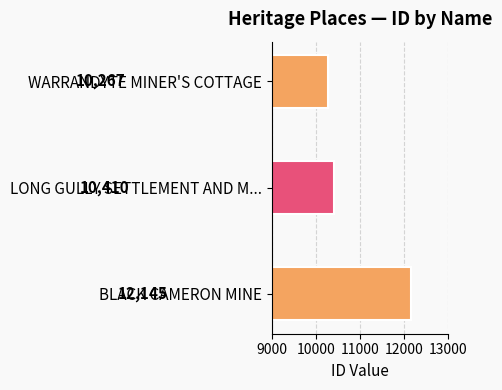

Rank the categories by value from lowest to highest.

WARRANDYTE MINER'S COTTAGE, LONG GULLY SETTLEMENT AND M..., BLACK CAMERON MINE